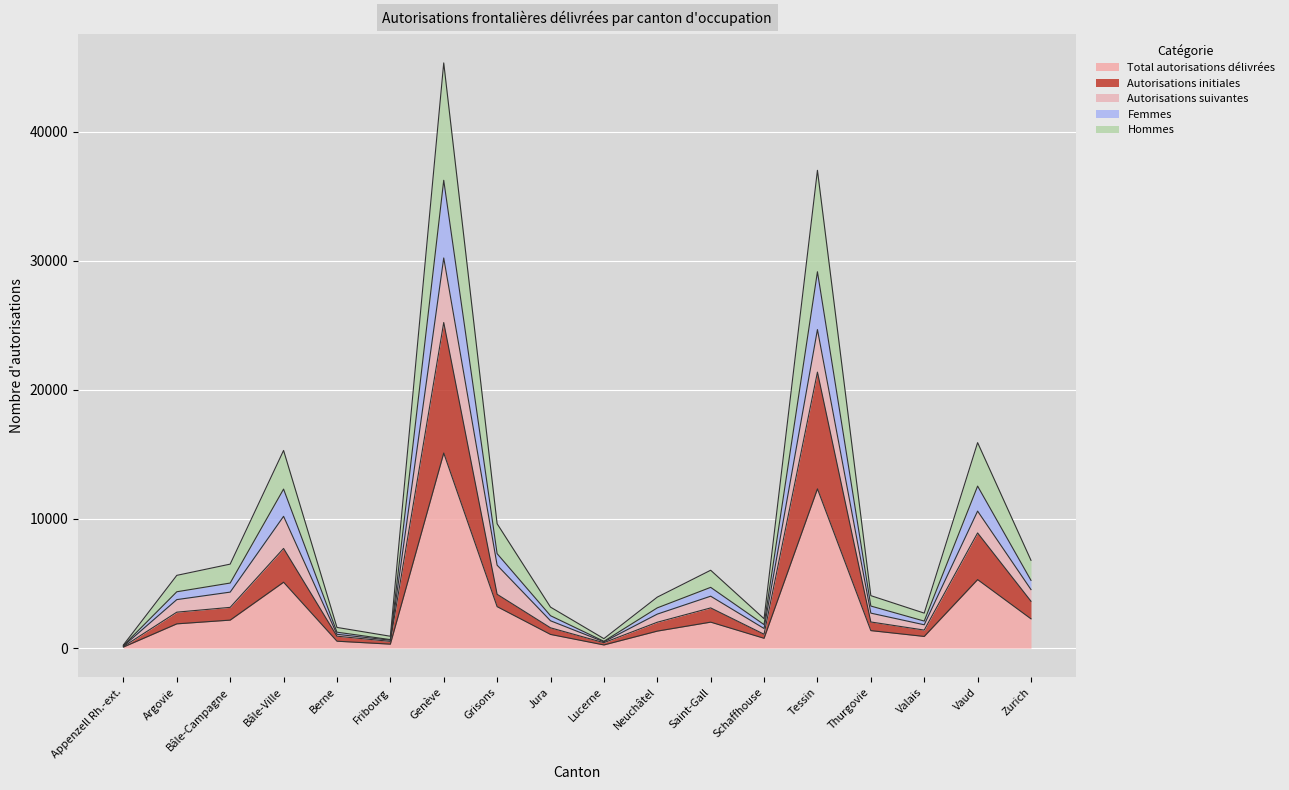

Where is the first local maximum for Autorisations initiales?

Bâle-Ville